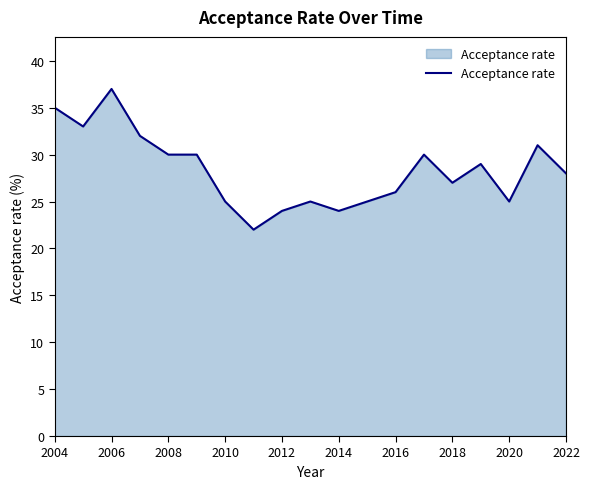

What is the minimum value shown in the chart?

22